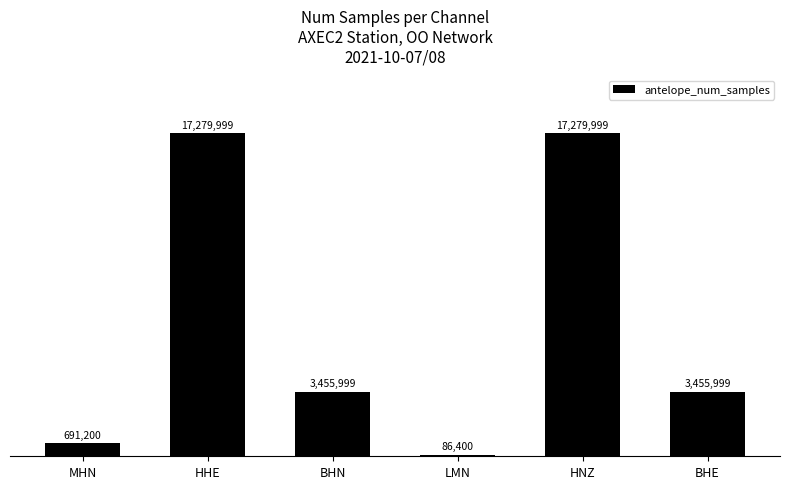

Are the bars horizontal?

No